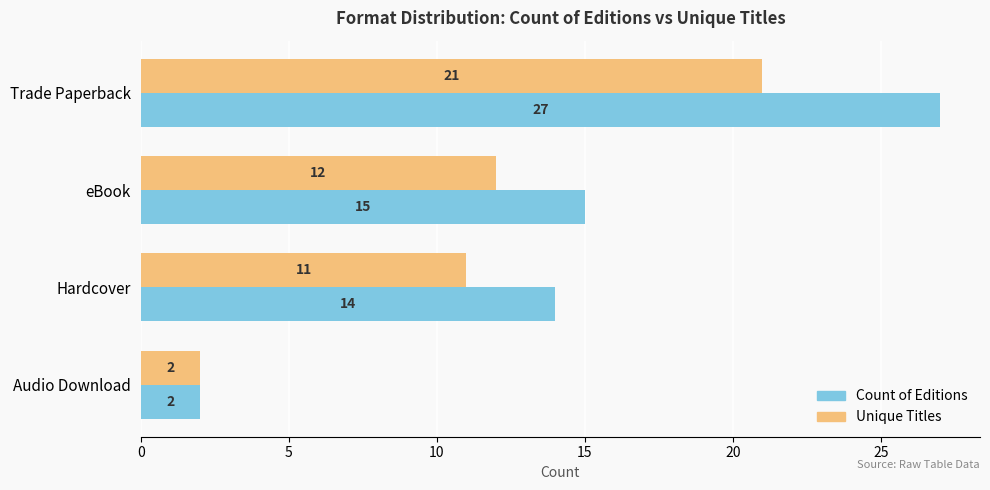

What is the sum of the Unique Titles values at Hardcover and Trade Paperback?

32